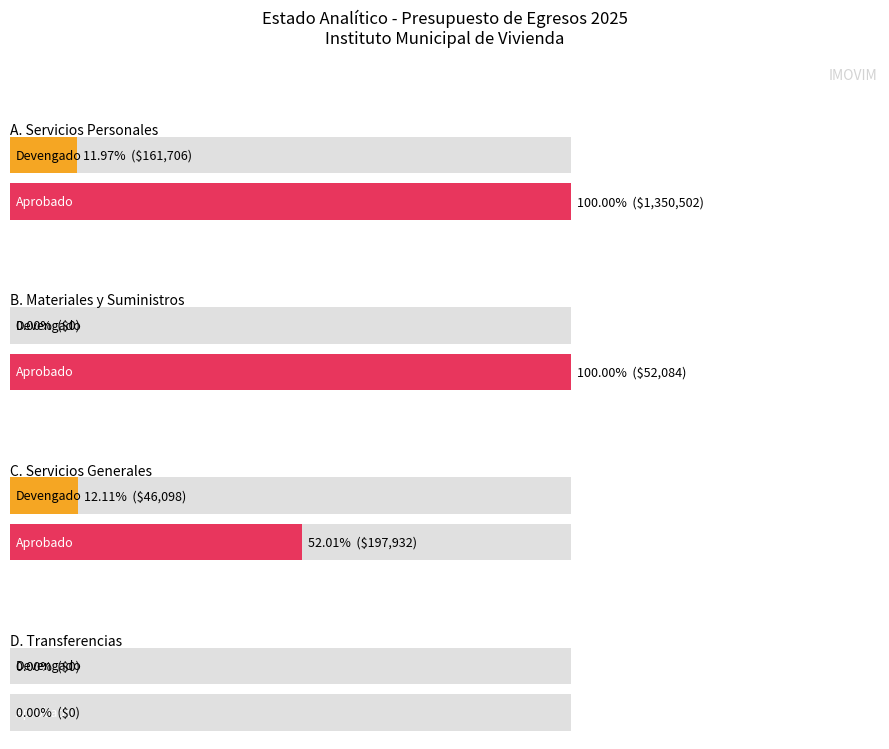

Which series has the widest spread of values?

Aprobado